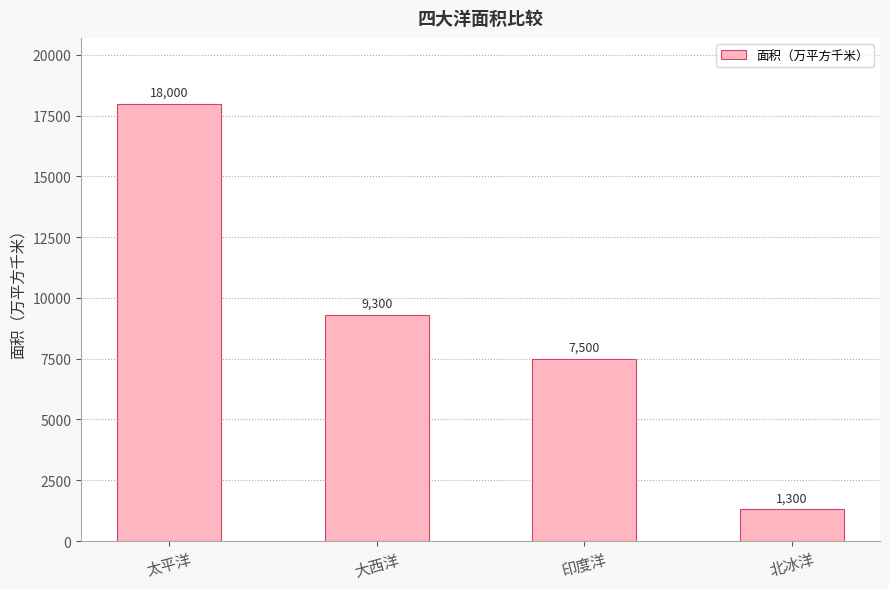

Approximately how many times larger is the value at 太平洋 compared to 大西洋?

1.9